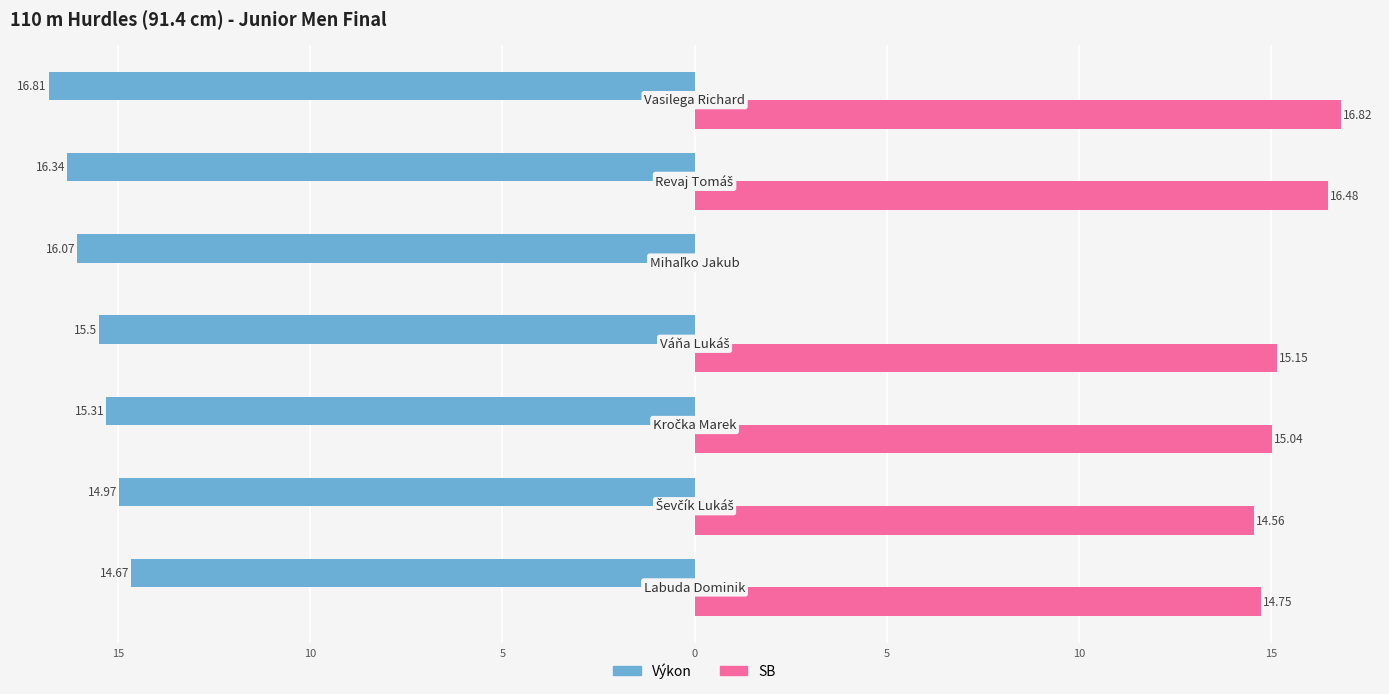

What are all the series names shown in the legend?

Výkon, SB